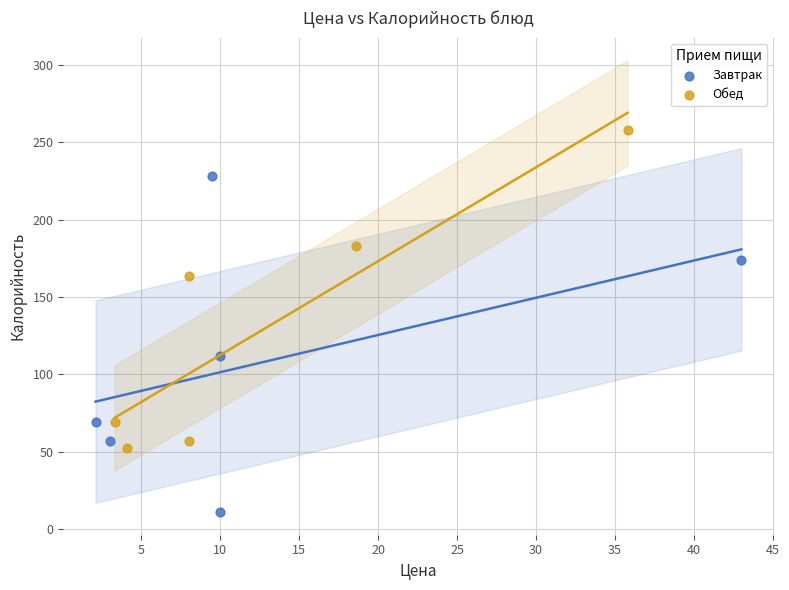

Which series reaches the maximum Y coordinate?

Обед